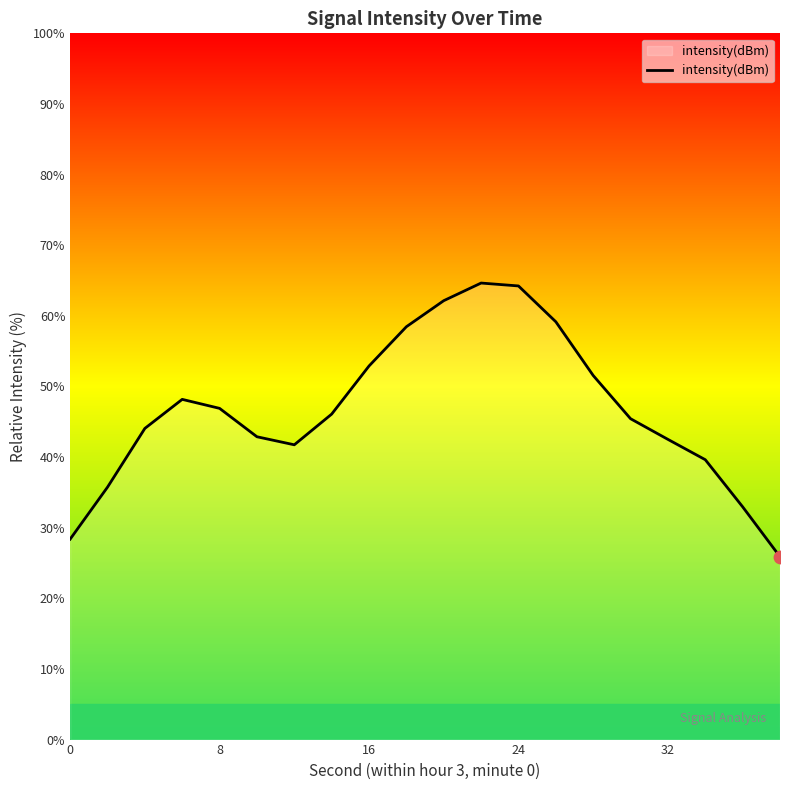

What is the maximum value shown in the chart?

64.6